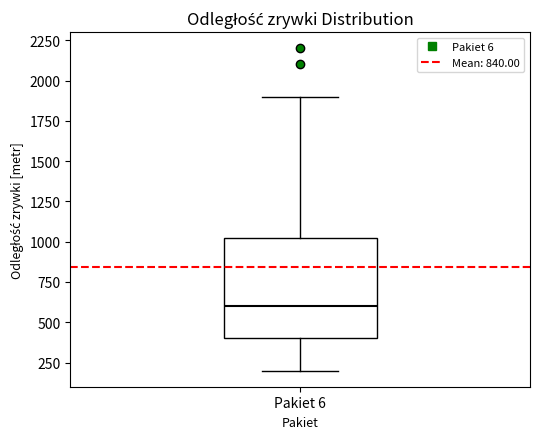

Transcribe this box plot: give where the median line is, the range the box spans, and where the two whiskers end, as read against the y-axis. The values are not printed on the chart, so give them approximately, as read against the axis.

median 600, box 400 to 1050, whiskers 200 to 1900